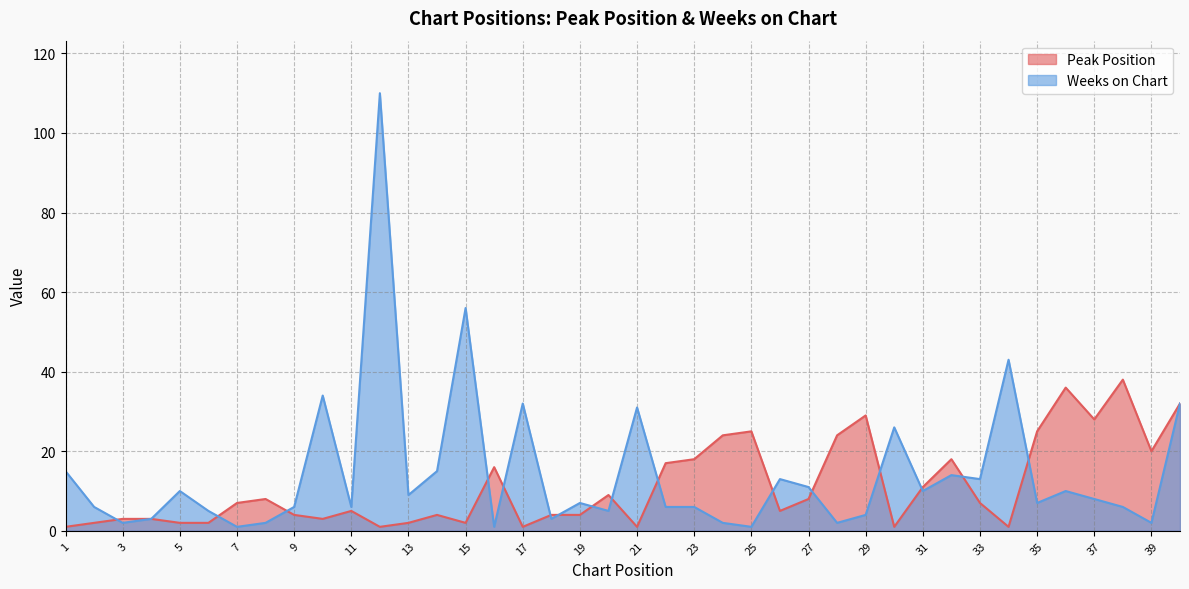

How many times do Weeks on Chart and Peak Position cross each other?

16